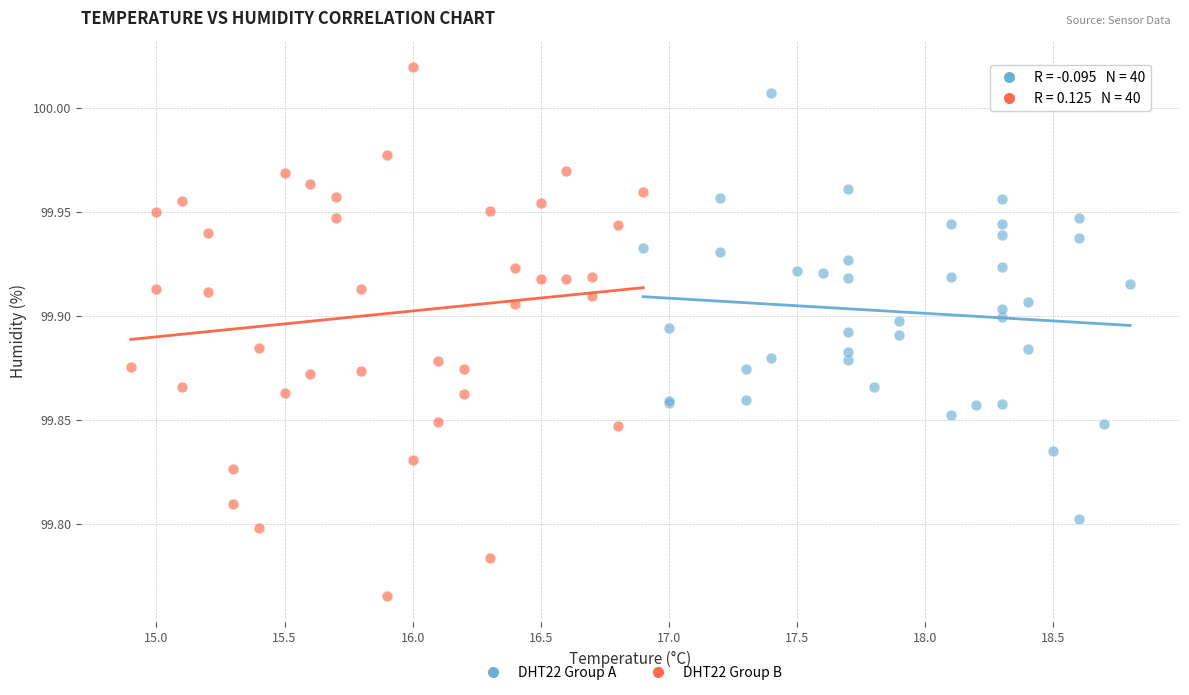

Which series has the largest Y range (max minus min)?

DHT22 Group B